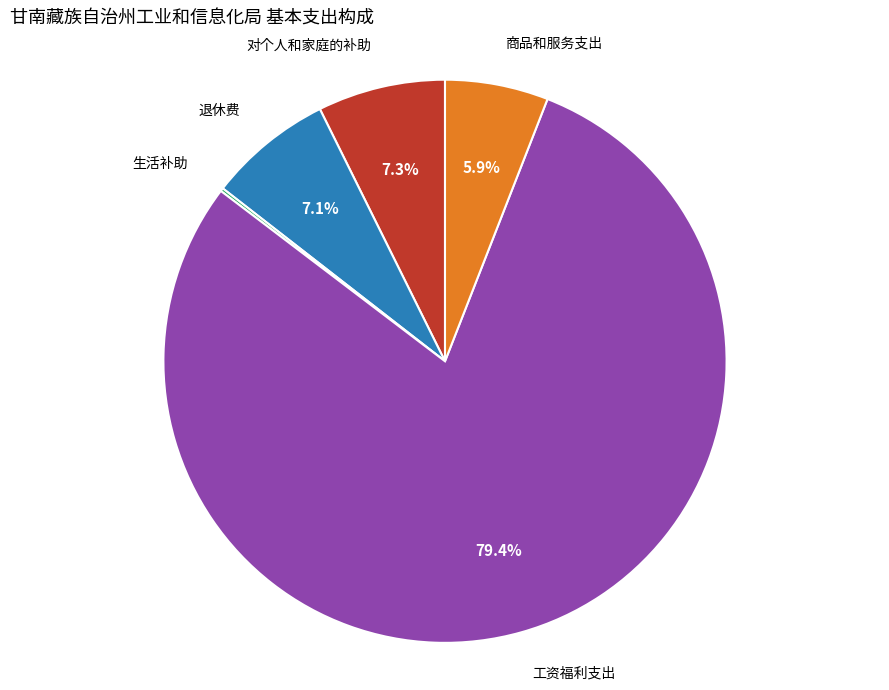

Which slice is the largest?

工资福利支出